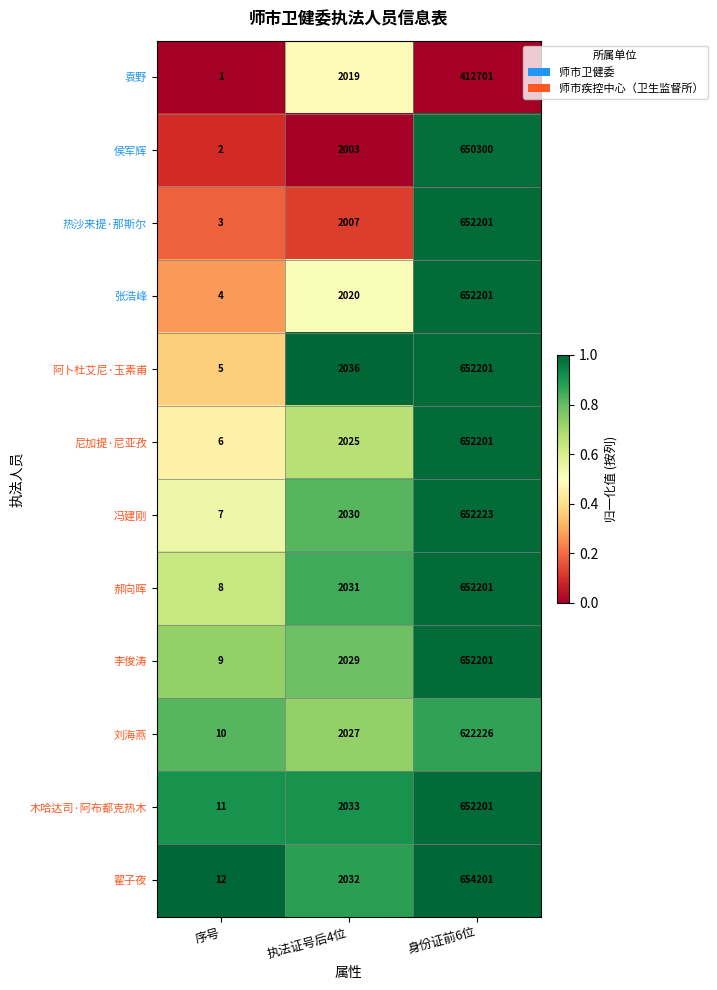

At 序号, list the series in order from largest to smallest.

翟子夜, 木哈达司·阿布都克热木, 刘海燕, 李俊涛, 郝向晖, 冯建刚, 尼加提·尼亚孜, 阿卜杜艾尼·玉素甫, 张浩峰, 热沙来提·那斯尔, 侯军辉, 袁野